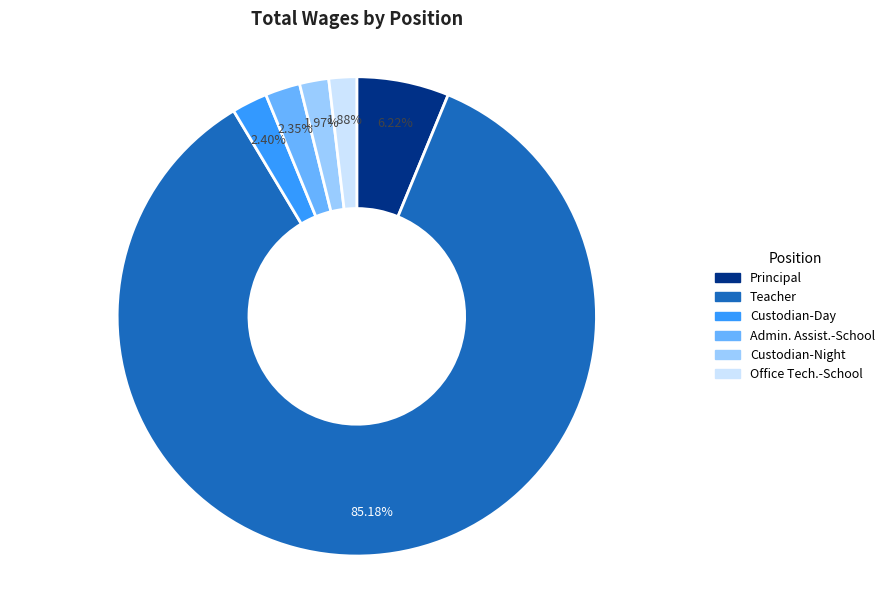

Which slice represents more than half of the pie?

Teacher